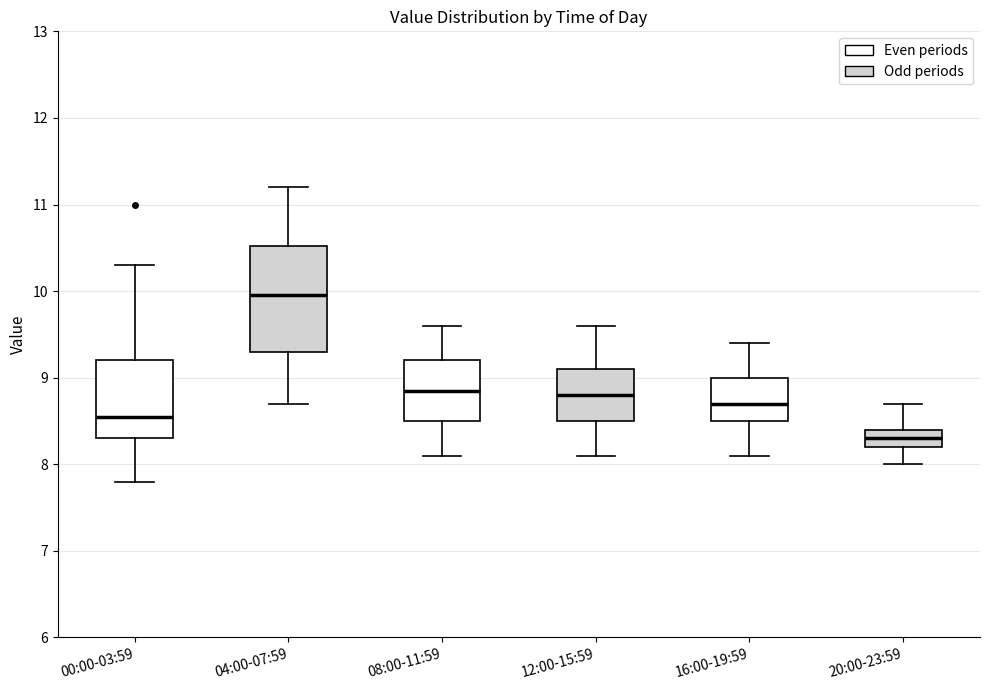

Reading left to right, read every box against the y-axis: the position of its median line, the range the box covers, and the ends of its whiskers. The values are not printed on the chart, so give them approximately, as read against the axis.

00:00-03:59: median 8.6, box 8.3 to 9.2, whiskers 7.8 to 10.3
04:00-07:59: median 10.0, box 9.3 to 10.5, whiskers 8.7 to 11.2
08:00-11:59: median 8.9, box 8.5 to 9.2, whiskers 8.1 to 9.6
12:00-15:59: median 8.8, box 8.5 to 9.1, whiskers 8.1 to 9.6
16:00-19:59: median 8.7, box 8.5 to 9.0, whiskers 8.1 to 9.4
20:00-23:59: median 8.3, box 8.2 to 8.4, whiskers 8.0 to 8.7